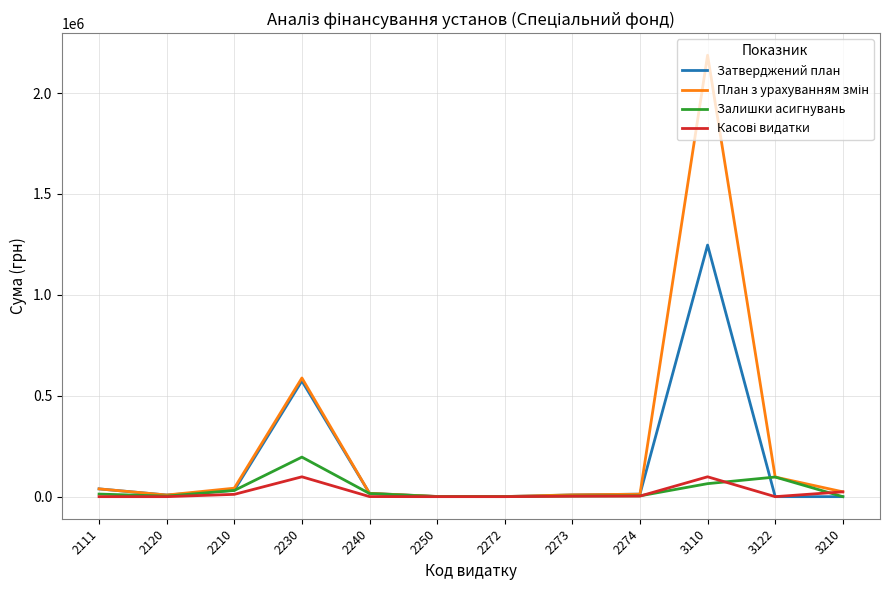

Is this an area chart (filled region under the line)?

No